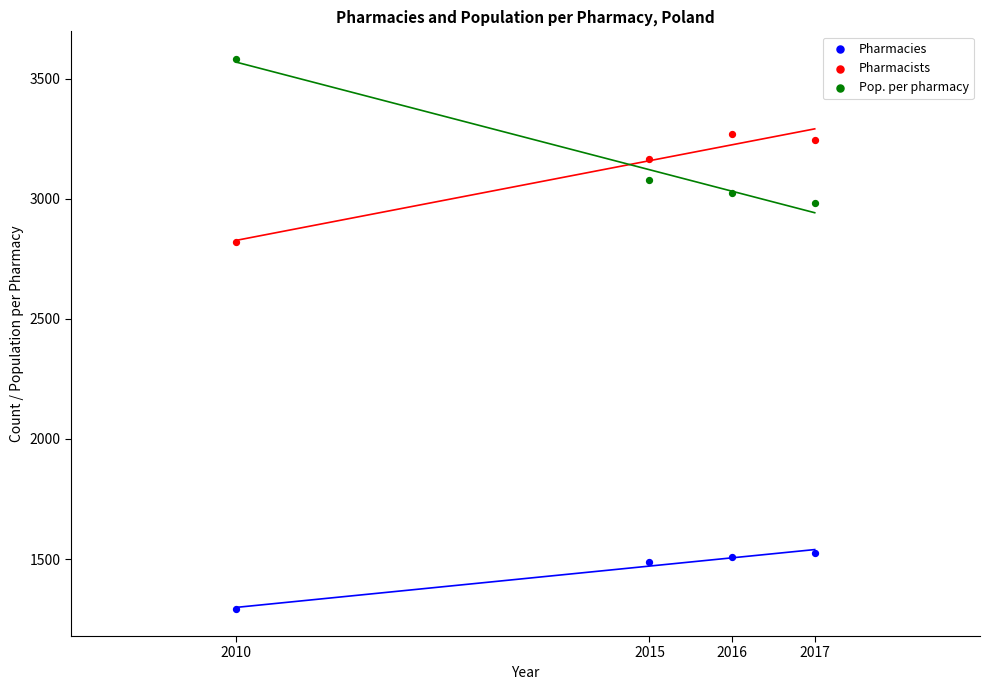

Which series reaches the minimum Y coordinate?

Pharmacies